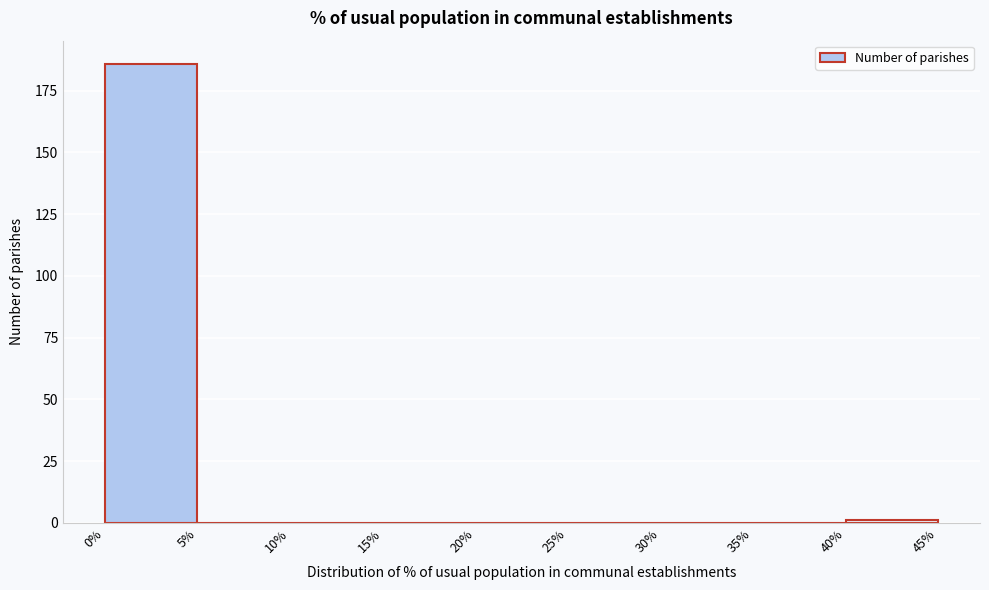

Reading left to right, list every bar in this chart as the range it spans on the x-axis followed by its height. The values are not printed on the chart, so give them approximately, as read against the axis.

0% to 5%: 185
5% to 10%: 0
10% to 15%: 0
15% to 20%: 0
20% to 25%: 0
25% to 30%: 0
30% to 35%: 0
35% to 40%: 0
40% to 45%: under 5